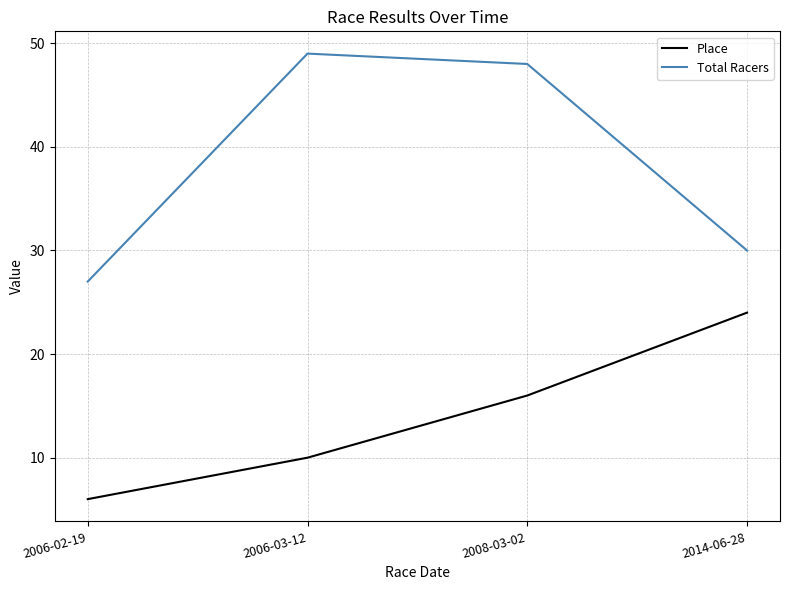

True or false: Place has more than 0 points higher than both neighbors.

False